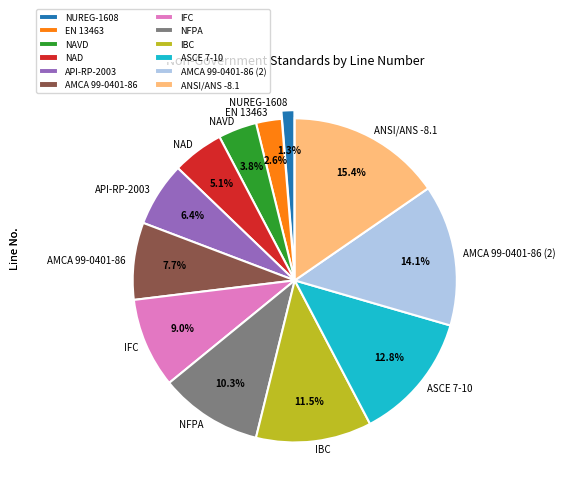

To the nearest percent, what is the difference between the largest and smallest slice percentages?

14%